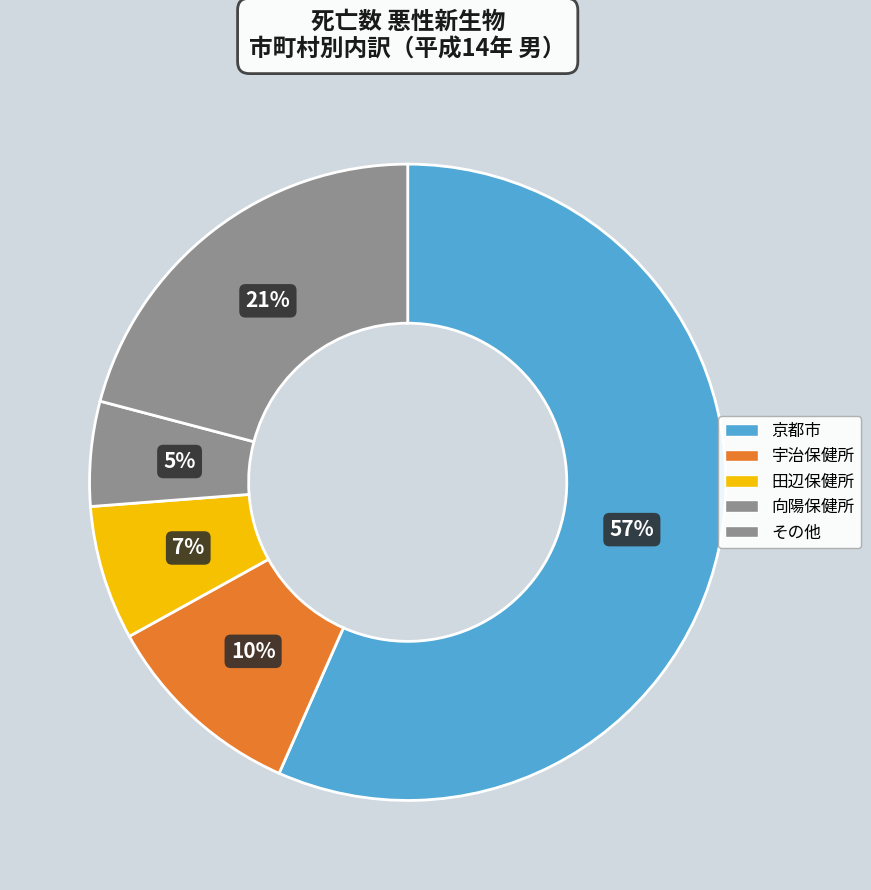

How many segments does this pie chart have?

5